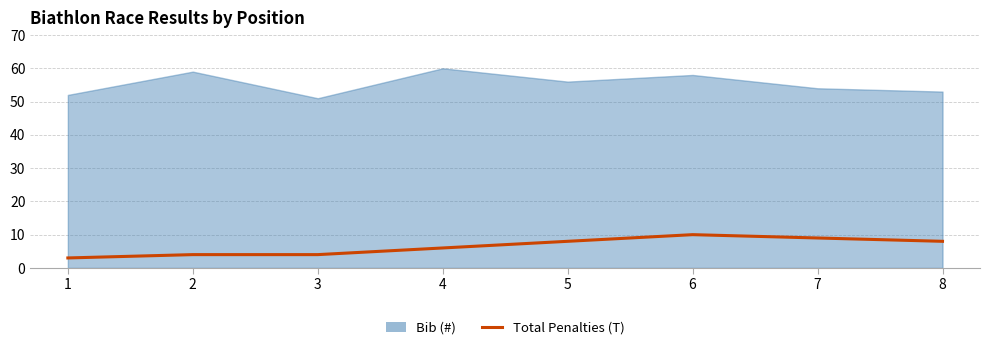

What is the difference between the maximum and minimum values in the Bib (#) series?

9